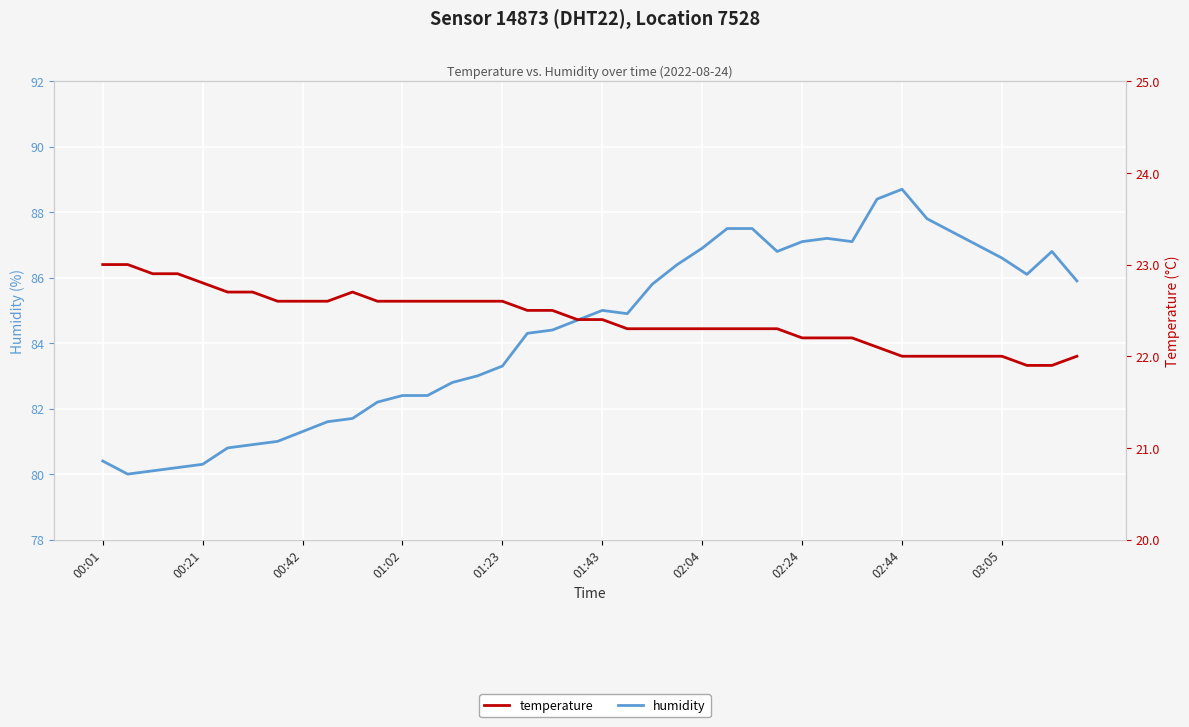

Reading left to right, what are all the values shown in this chart?

humidity: 80.4	80.0	80.1	80.2	80.3	80.8	80.9	81.0	81.3	81.6	81.7	82.2	82.4	82.4	82.8	83.0	83.3	84.3	84.4	84.7	85.0	84.9	85.8	86.4	86.9	87.5	87.5	86.8	87.1	87.2	87.1	88.4	88.7	87.8	87.4	87.0	86.6	86.1	86.8	85.9
temperature: 23.0	23.0	22.9	22.9	22.8	22.7	22.7	22.6	22.6	22.6	22.7	22.6	22.6	22.6	22.6	22.6	22.6	22.5	22.5	22.4	22.4	22.3	22.3	22.3	22.3	22.3	22.3	22.3	22.2	22.2	22.2	22.1	22.0	22.0	22.0	22.0	22.0	21.9	21.9	22.0